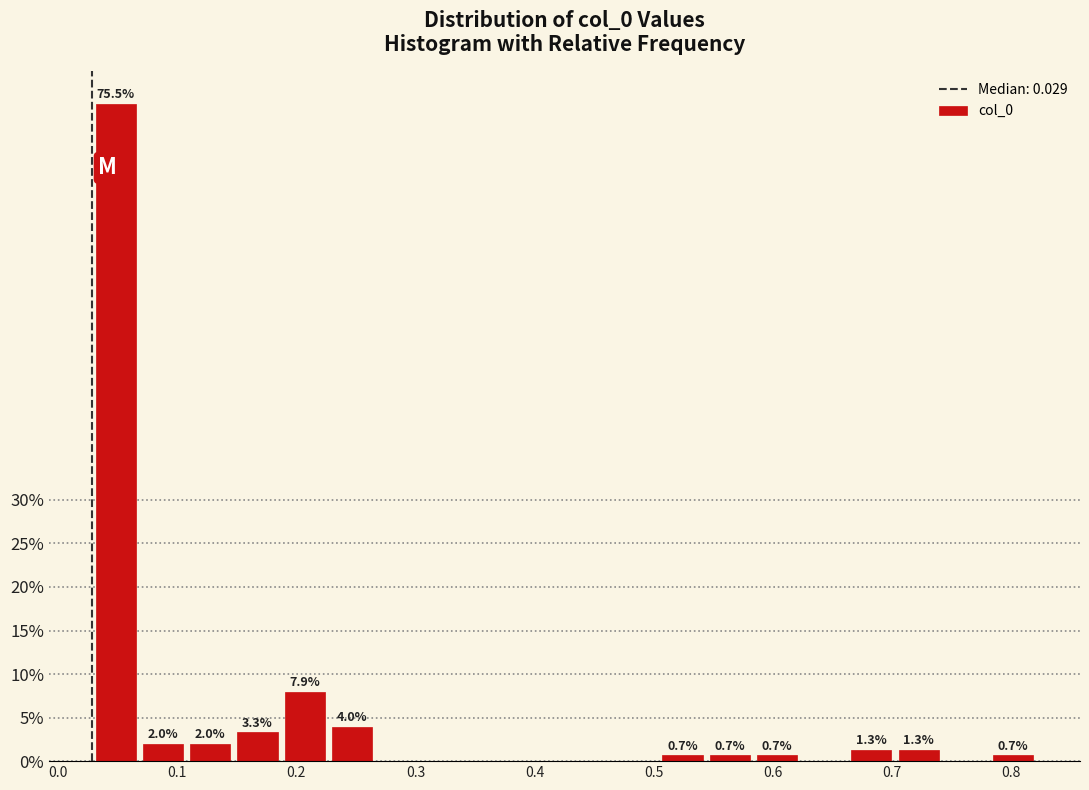

Around what value on the x-axis is the tallest bar? Give the approximate position of its centre, as read against the axis.

0.05